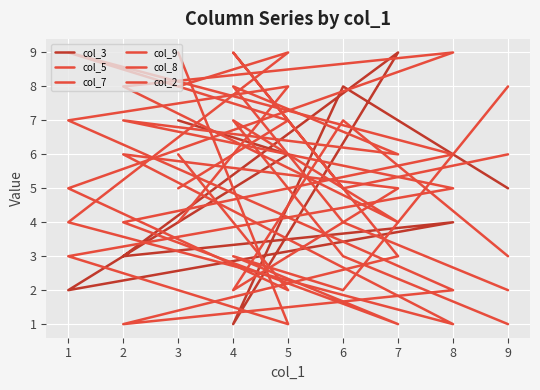

At which label is col_8 closest to 5?

1